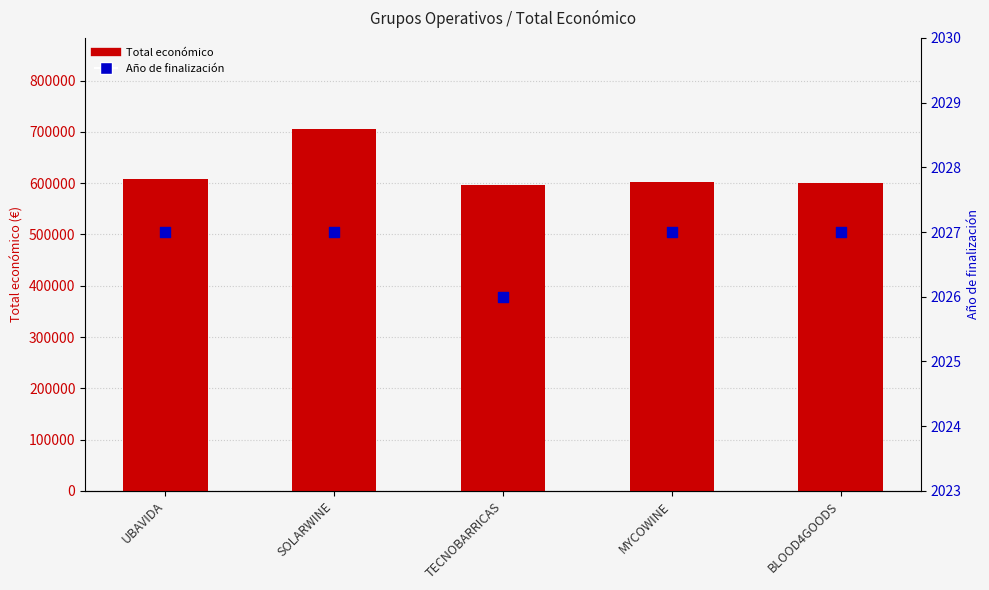

Which series reaches the maximum Y coordinate?

Total económico